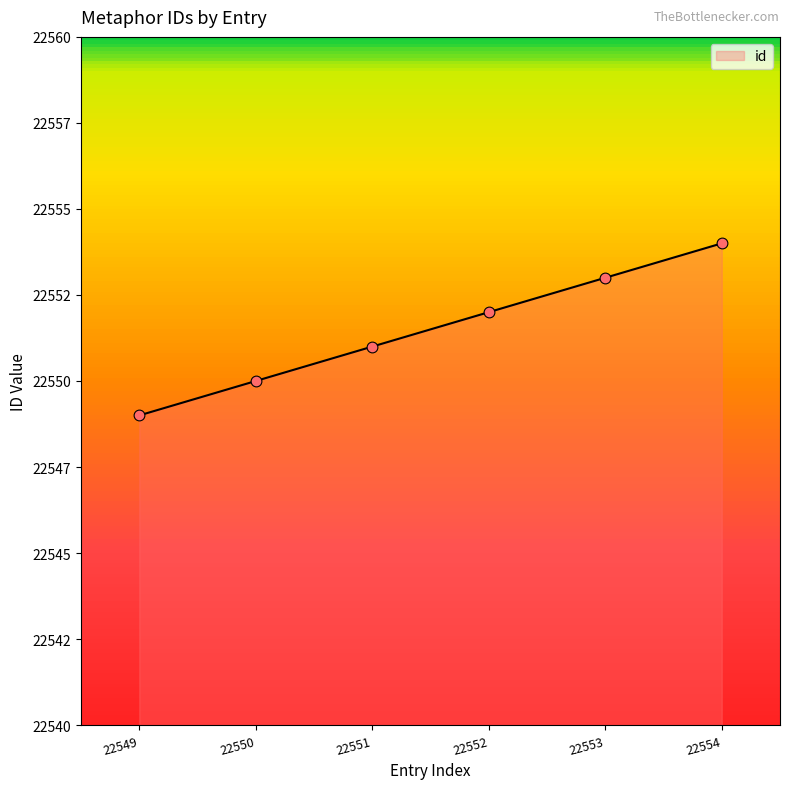

What is the change in value from 22550 to 22551?

+1